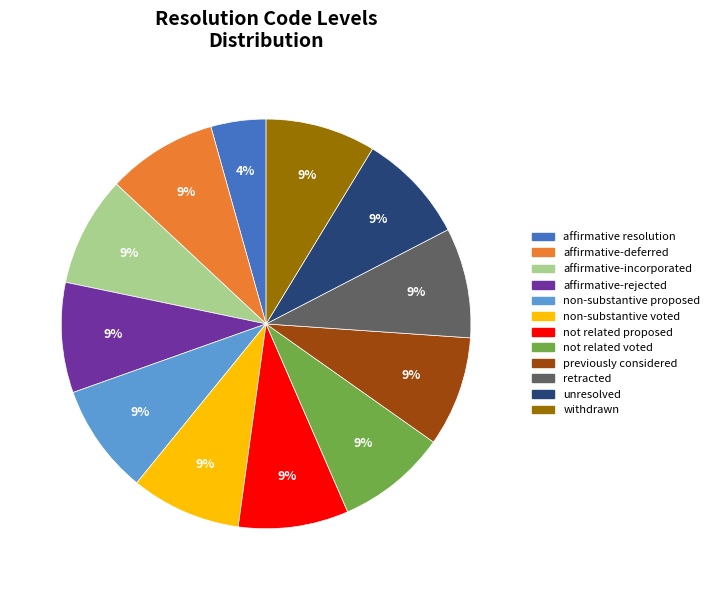

How many slices are in this pie chart?

12